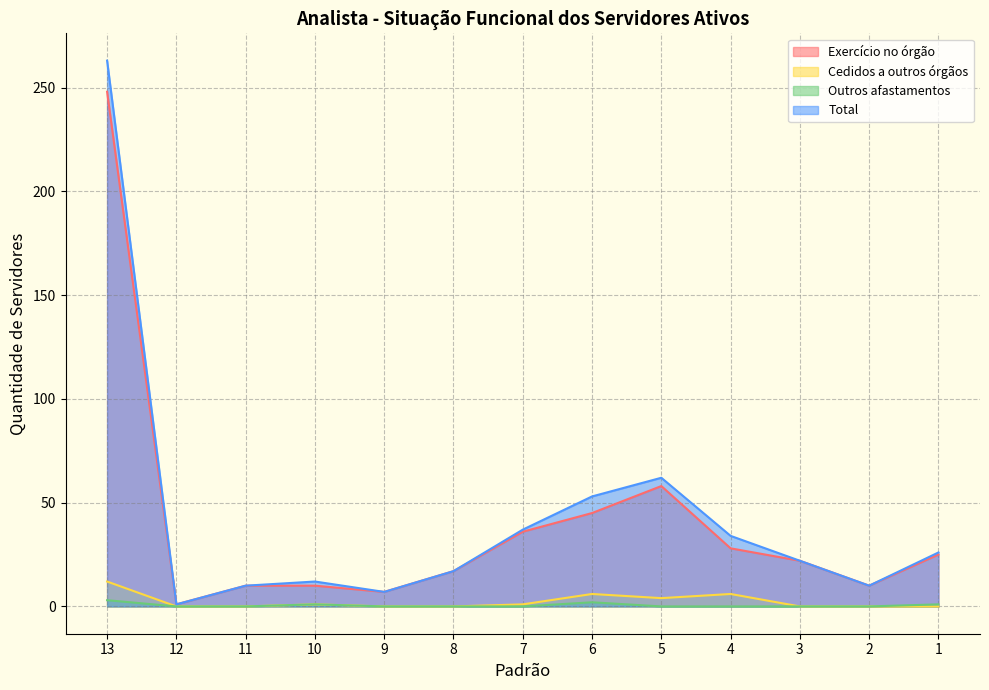

At how many categories does at least one series exceed 32?

5